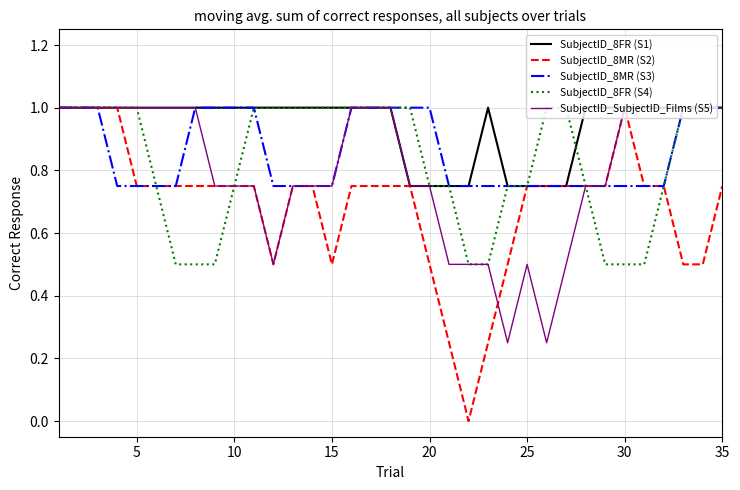

What is the maximum value for SubjectID_SubjectID_Films (S5)?

1.0